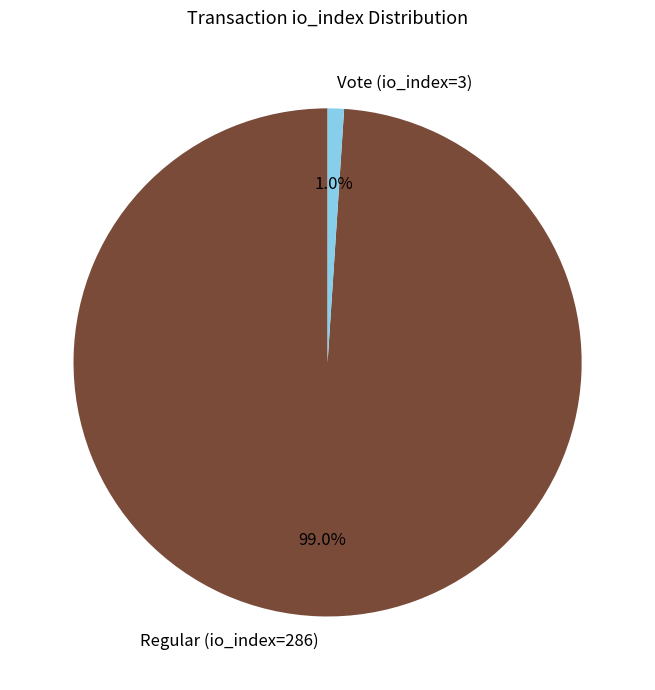

What portion of the pie excludes Regular (io_index=286)?

1.0%